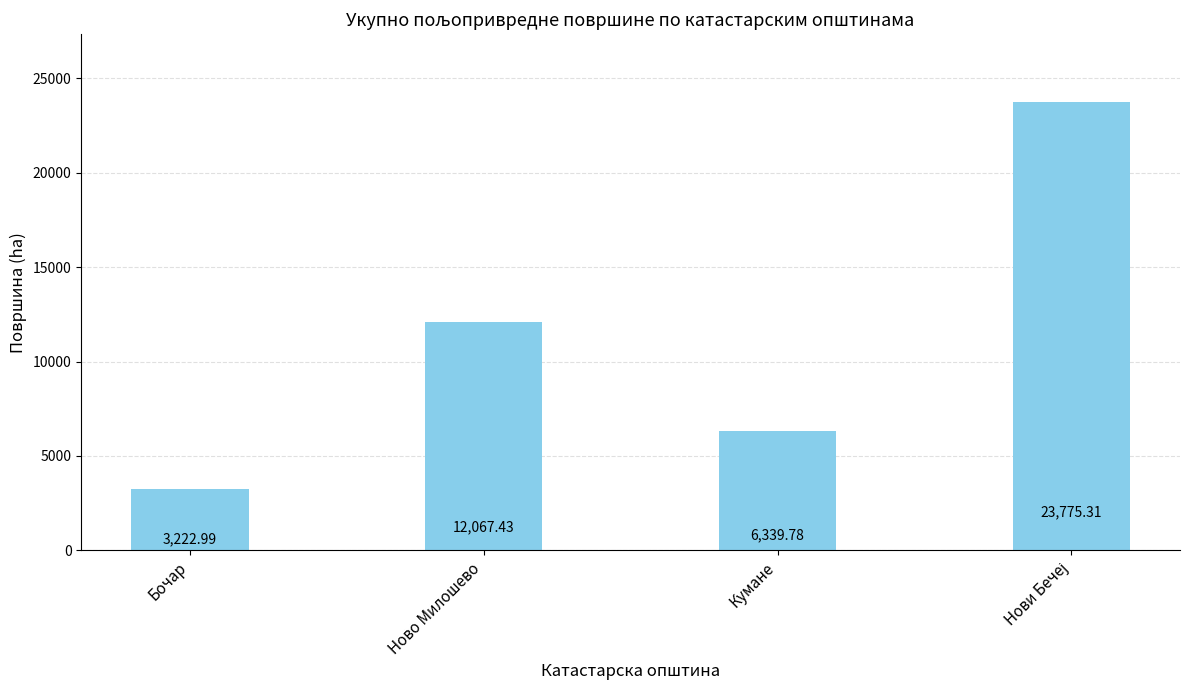

Is it true that the value at Кумане is 9981.4?

False